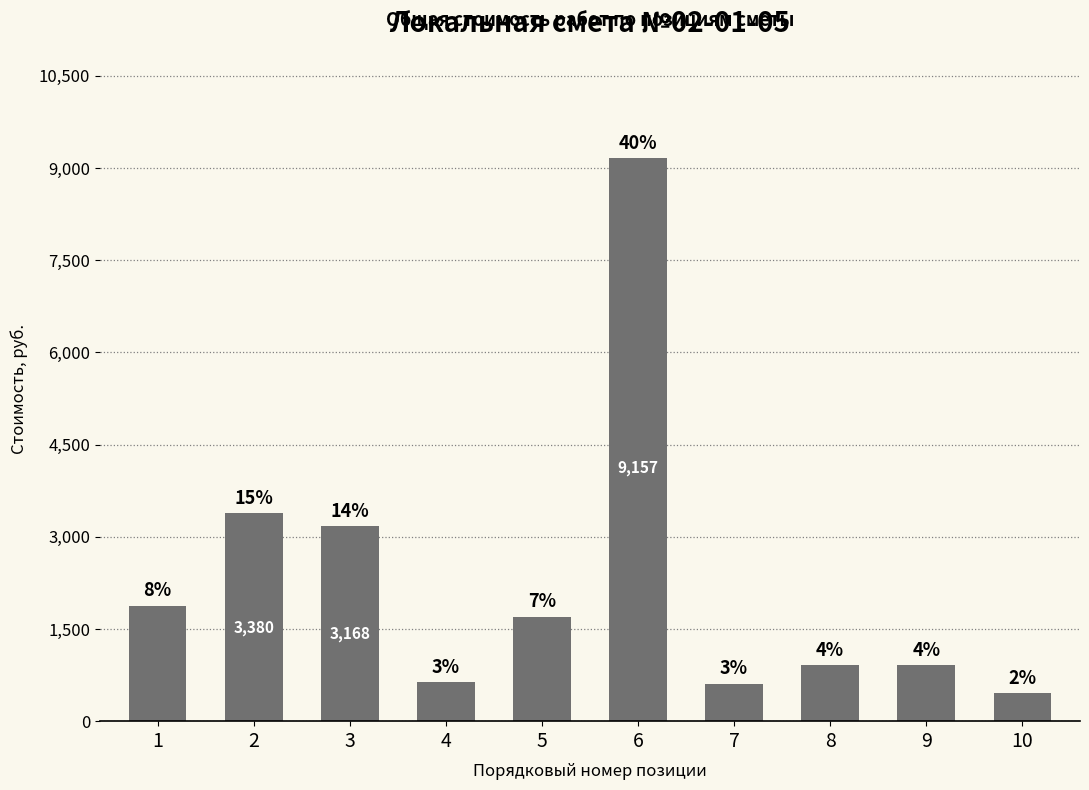

The chart shows a value of 1876.8 at 1. True or false?

True